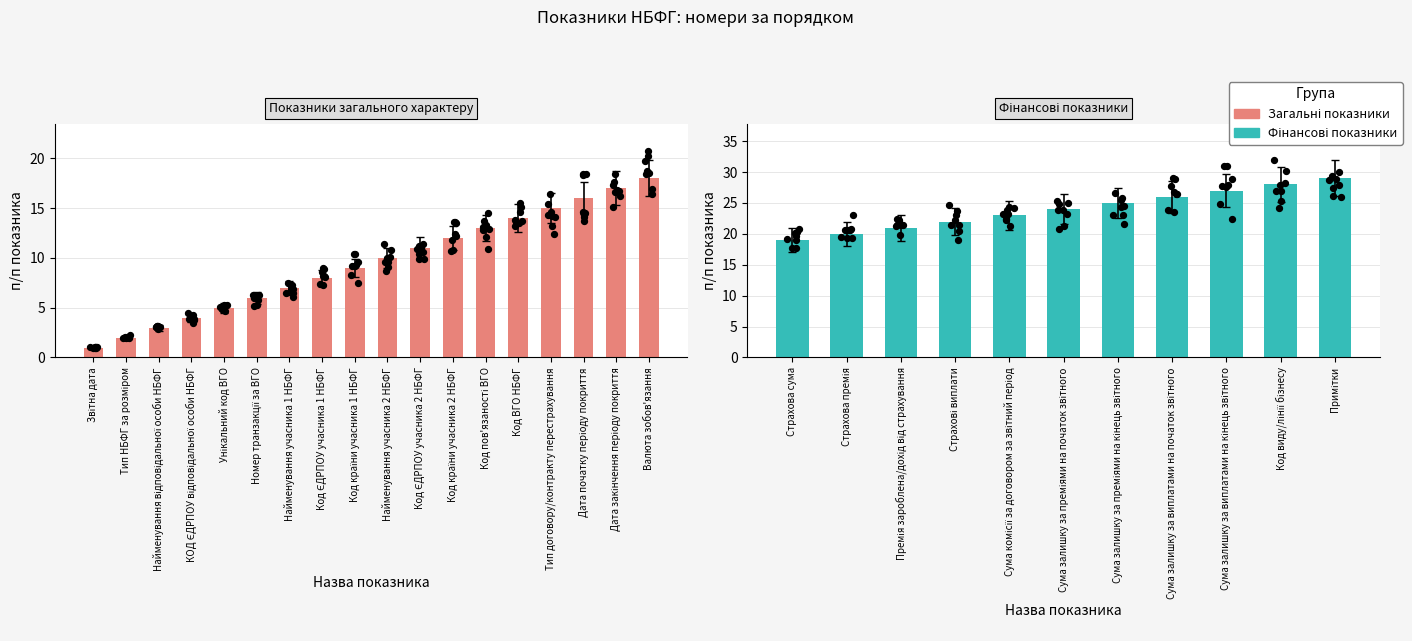

Between Сума залишку за преміями на кінець звітного and Звітна дата, which is larger?

Сума залишку за преміями на кінець звітного